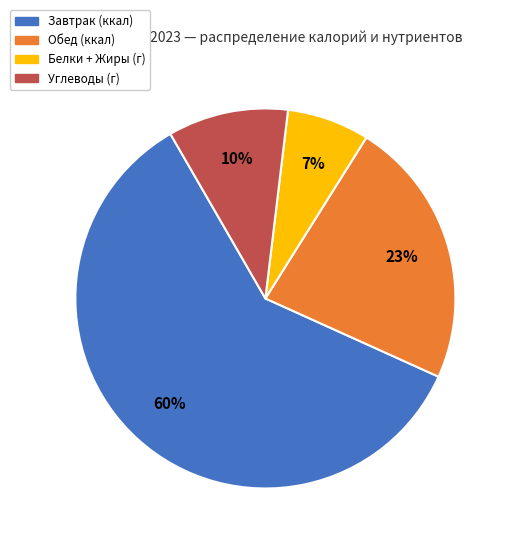

To the nearest percent, what is the average slice percentage?

25%